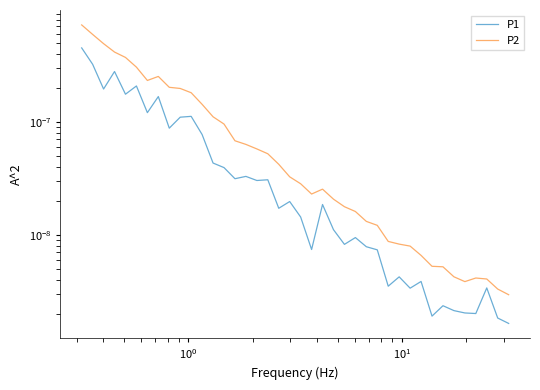

Is the value of P1 at 18 greater than the value of P2 at 21?

No